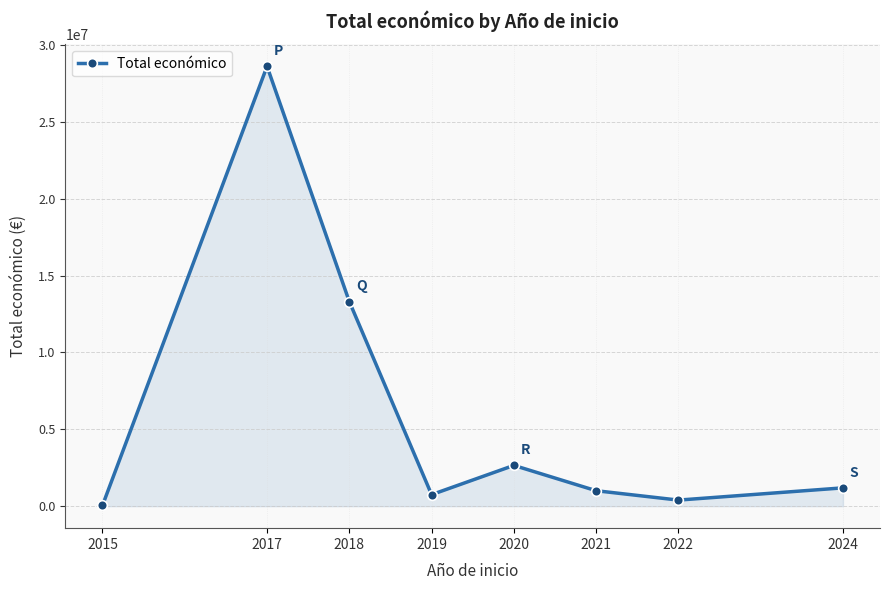

Reading left to right, extract all data points from this chart.

2015=47180	2017=28612200	2018=13310144	2019=750316	2020=2653235	2021=1006002	2022=395340	2024=1191686